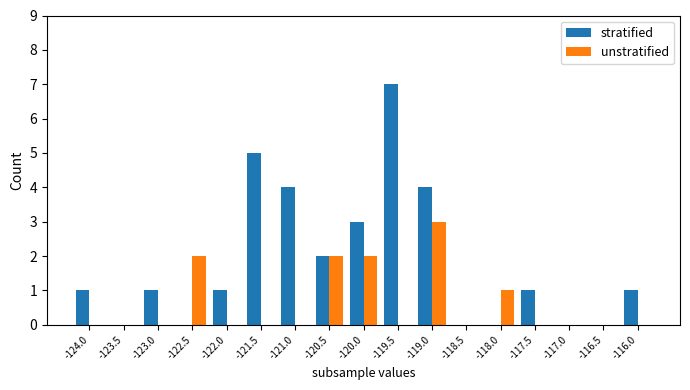

What is the sum of all stratified values?

30